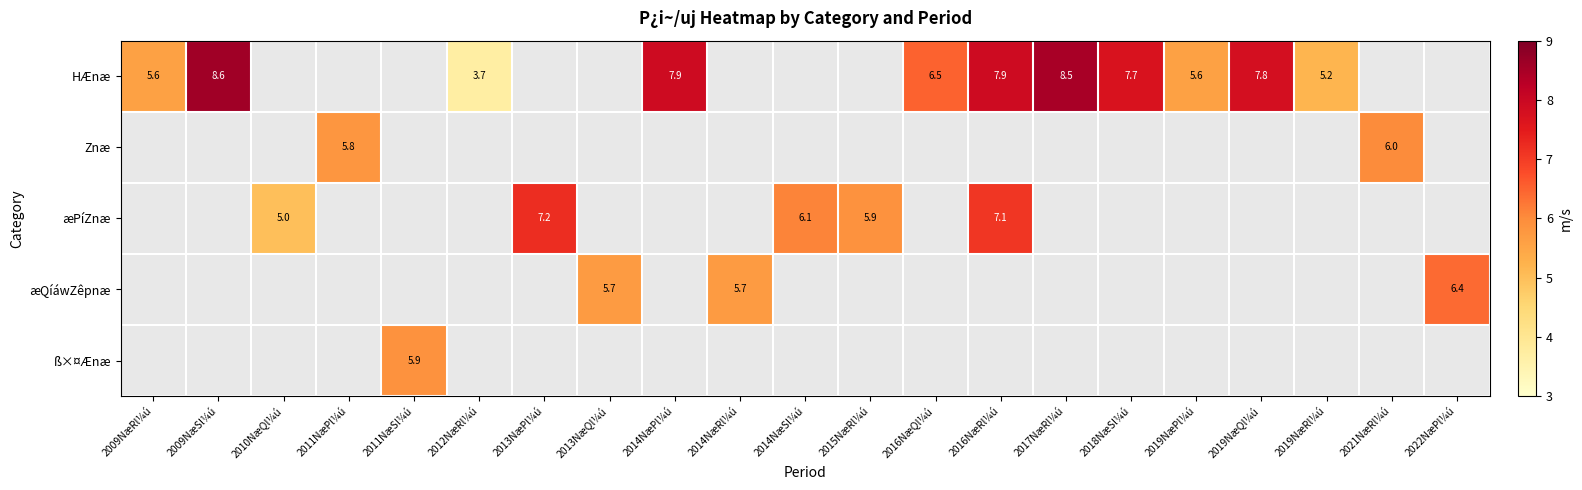

The value of HÆnæ at 2019NæPl¼ú is 5.6. True or false?

True